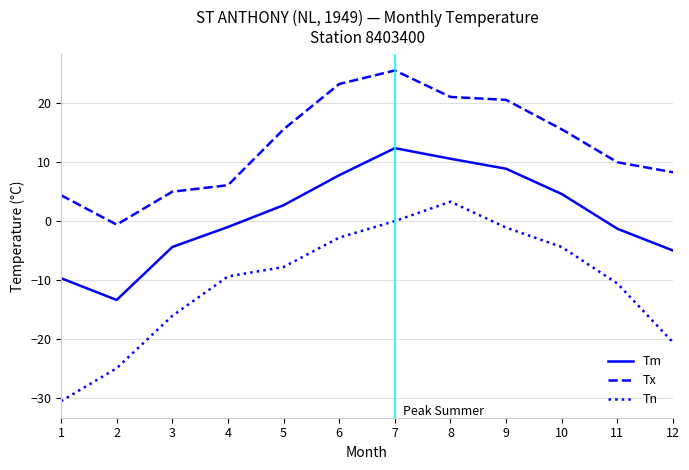

Reading left to right, transcribe all the data shown in this chart.

Tm: 1=-9.7	2=-13.4	3=-4.4	4=-1.0	5=2.7	6=7.8	7=12.4	8=10.6	9=8.9	10=4.6	11=-1.3	12=-5.0
Tx: 1=4.4	2=-0.6	3=5.0	4=6.1	5=15.6	6=23.3	7=25.6	8=21.1	9=20.6	10=15.6	11=10.0	12=8.3
Tn: 1=-30.6	2=-25.0	3=-16.1	4=-9.4	5=-7.8	6=-2.8	7=0.0	8=3.3	9=-1.1	10=-4.4	11=-10.6	12=-20.6